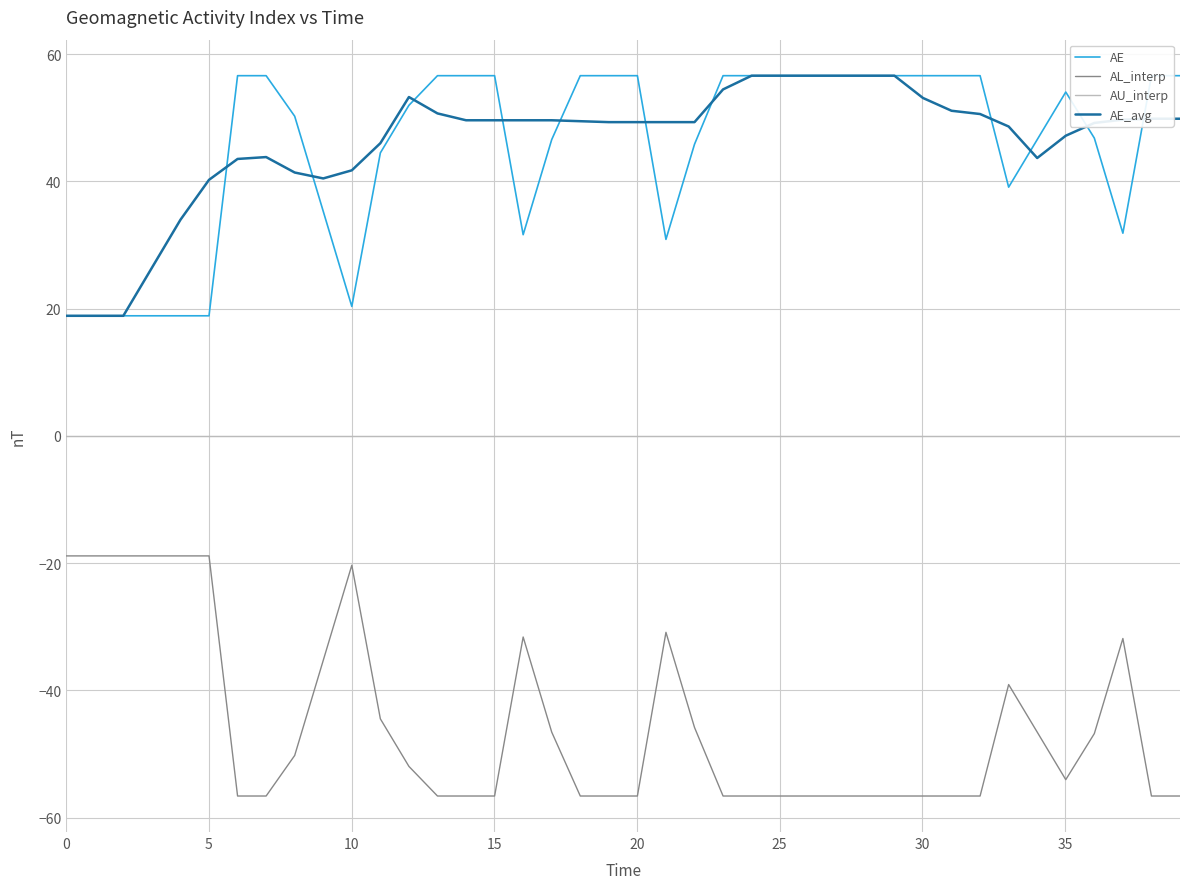

True or false: AE_avg and AL_interp intersect in this chart.

False